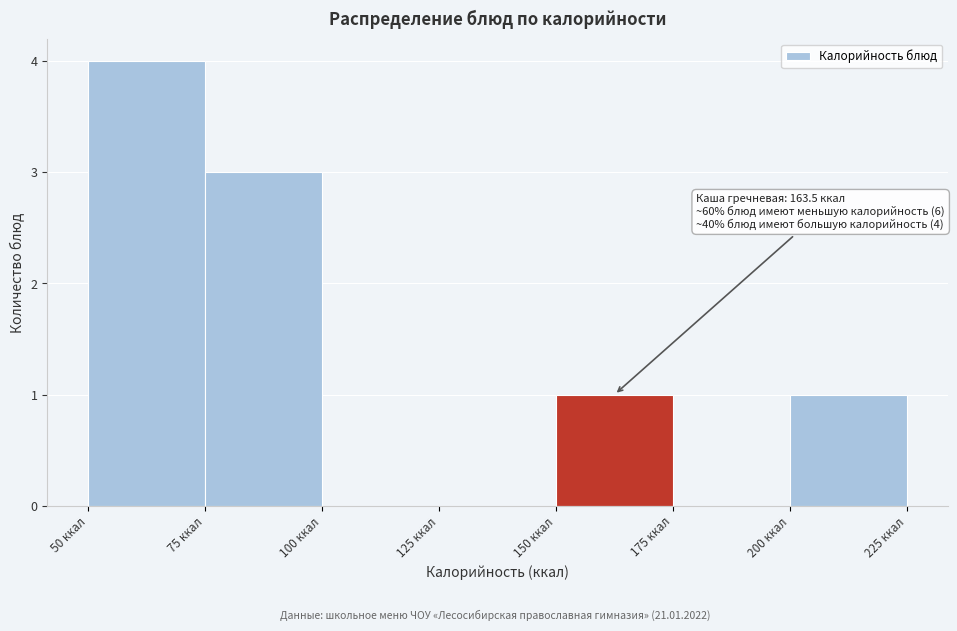

Over which range of the x-axis is the bar tallest?

50 to 75